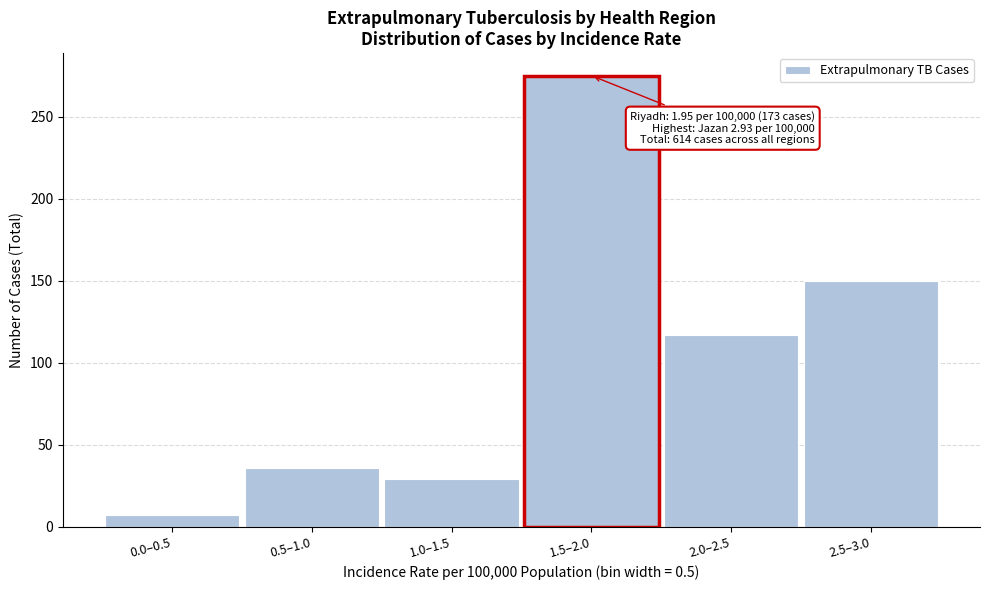

Reading right to left, transcribe all the data shown in this chart.

150	117	275	29	36	7